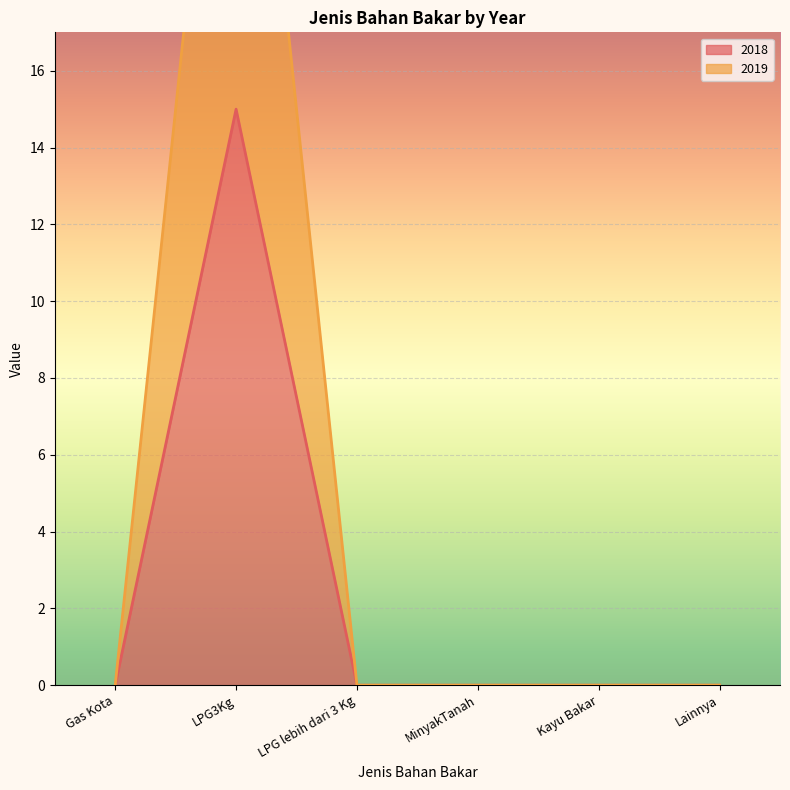

Reading left to right, transcribe all the data shown in this chart.

2018: 0	15	0	0	0	0
2019: 0	30	0	0	0	0